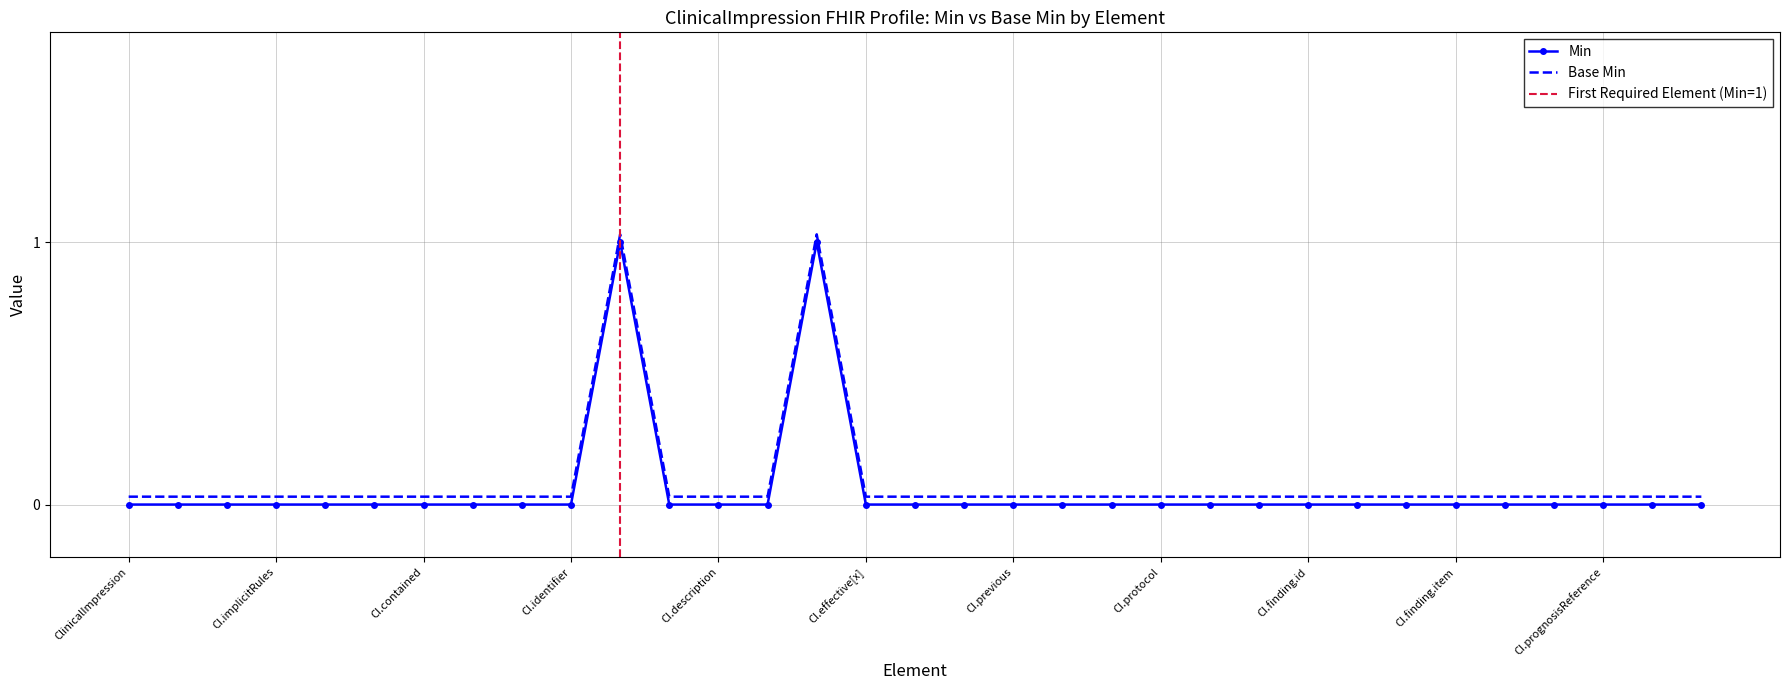

True or false: Min and Base Min cross at least once.

False